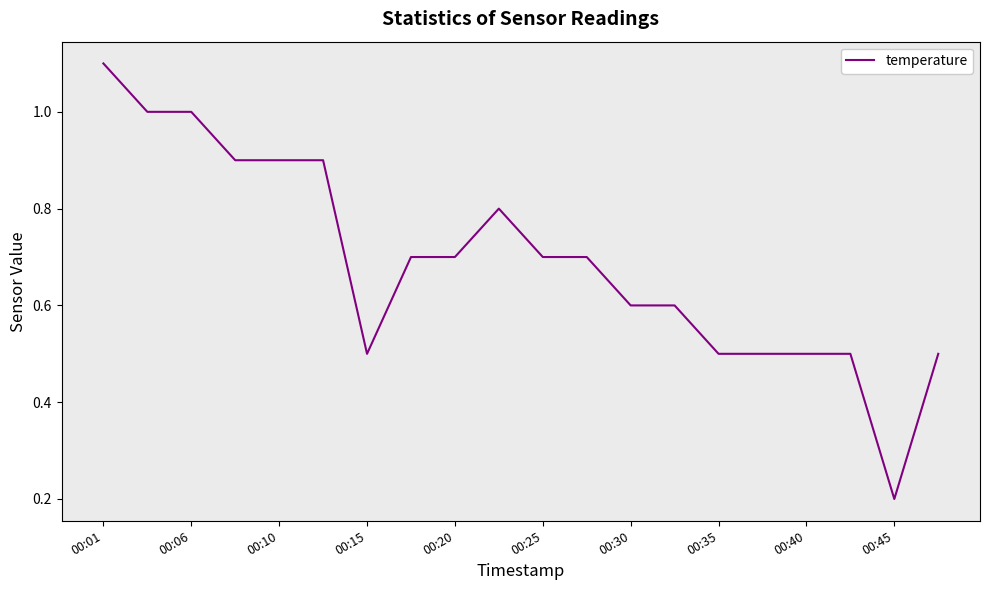

How many lines are shown in the chart?

1